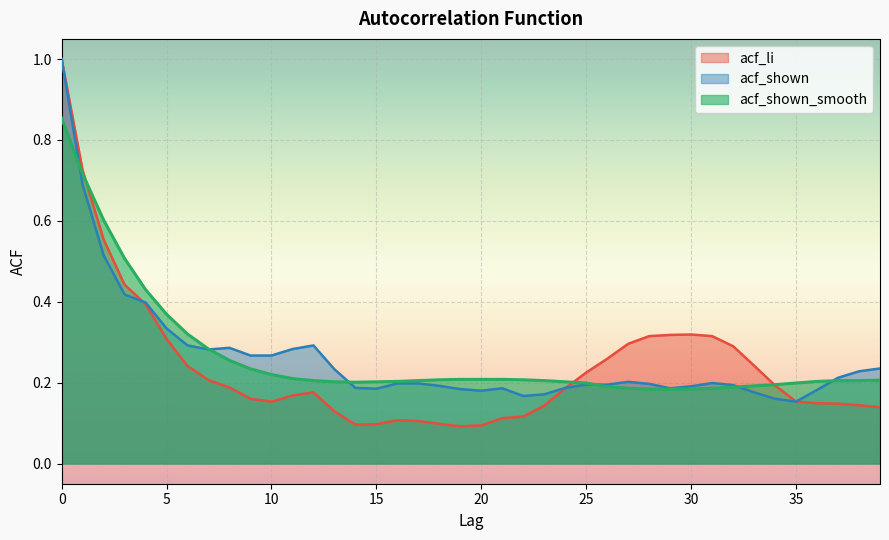

How many lines are shown in the chart?

3